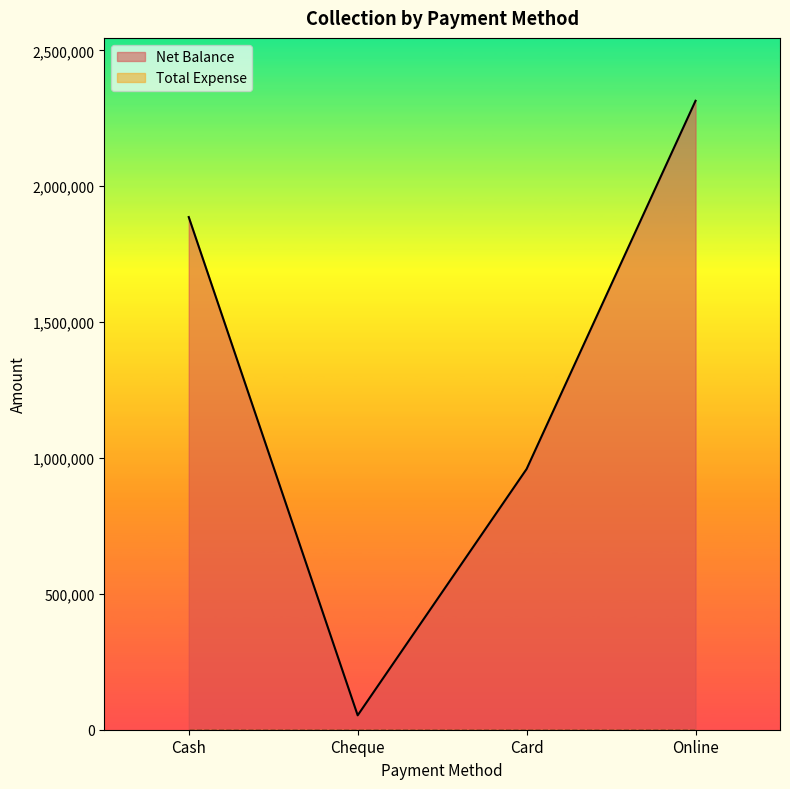

The chart shows a value of 694672 at Online. True or false?

False